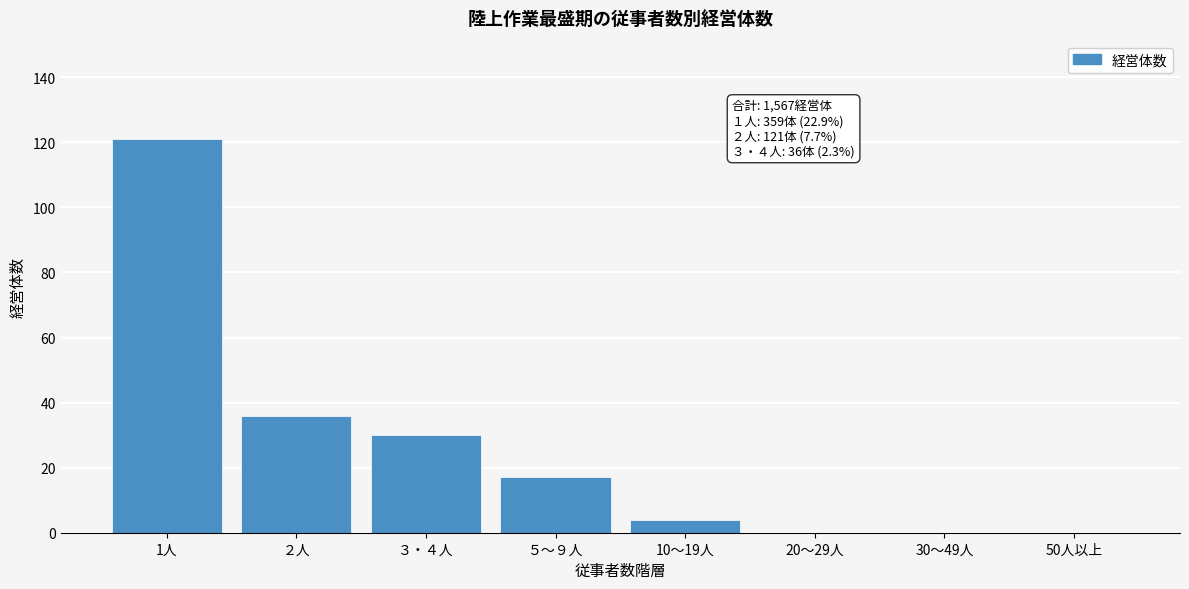

Reading left to right, extract all data points from this chart.

1人=121	２人=36	３・４人=30	５～９人=17	10～19人=4	20～29人=0	30～49人=0	50人以上=0